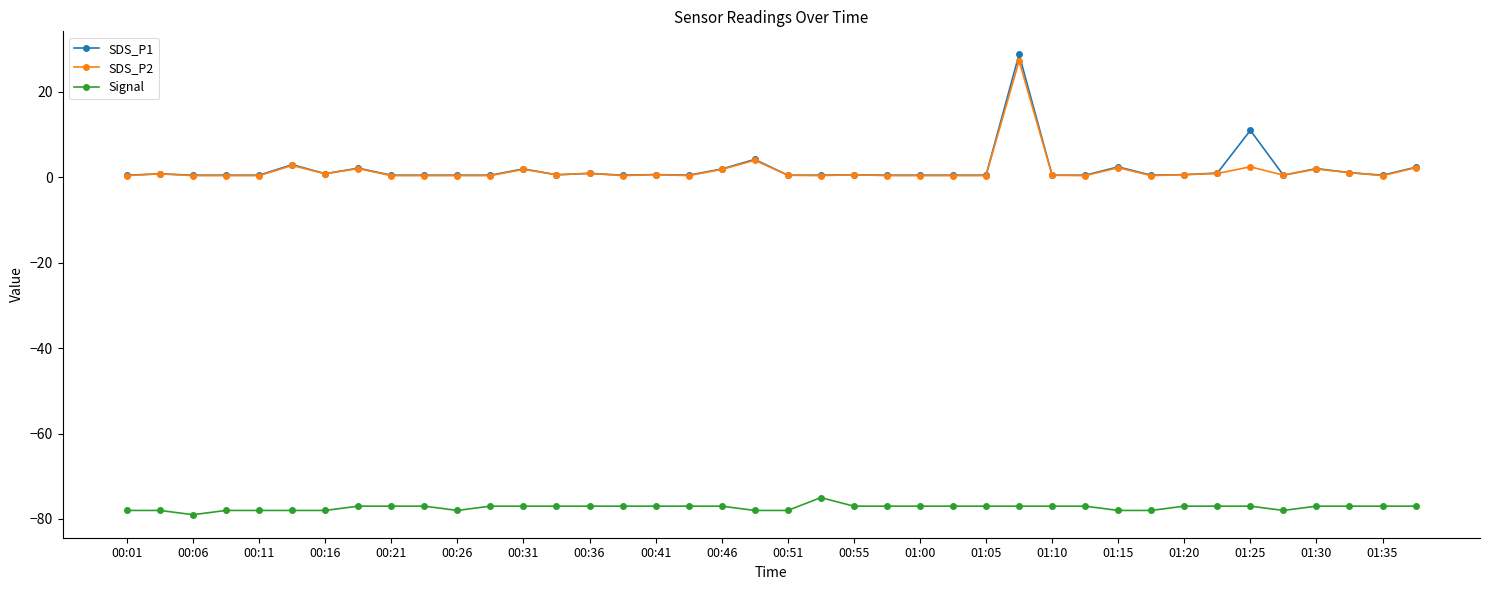

What is the value of the Signal point at the 29th from the left?

-77.0